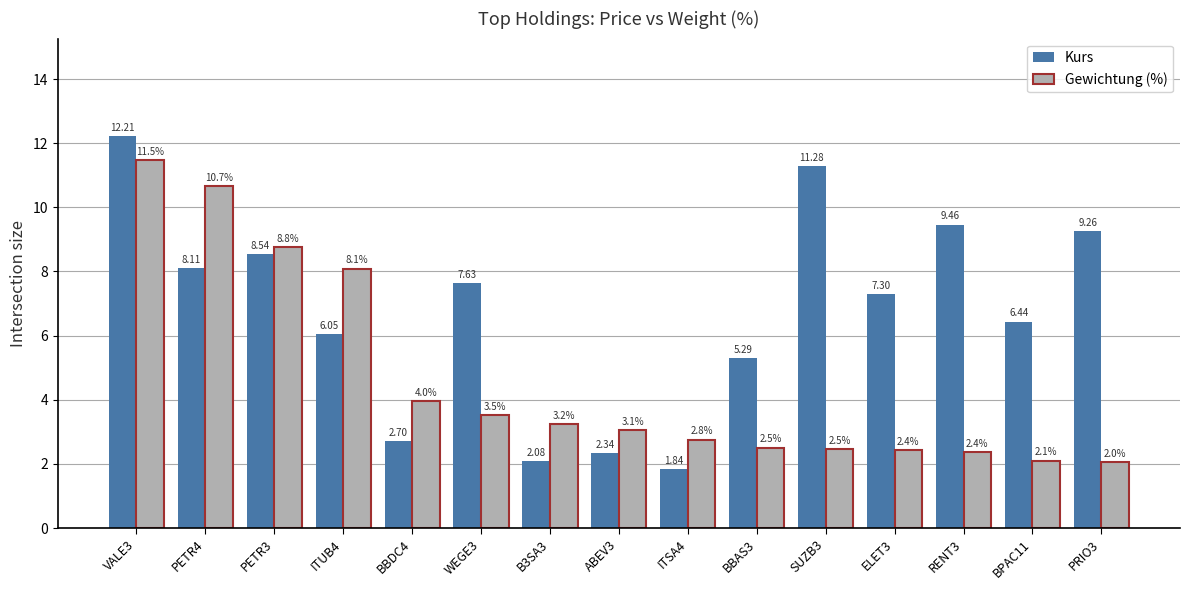

What is the highest value of the Gewichtung (%) series?

11.5